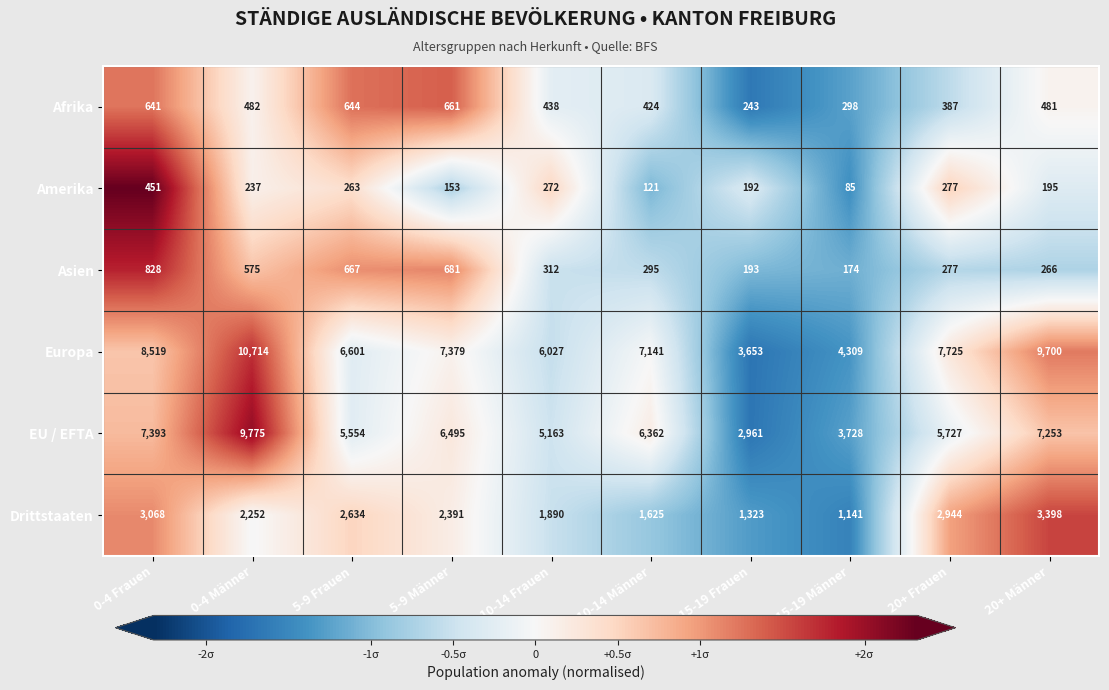

Count the number of data series in this chart.

6